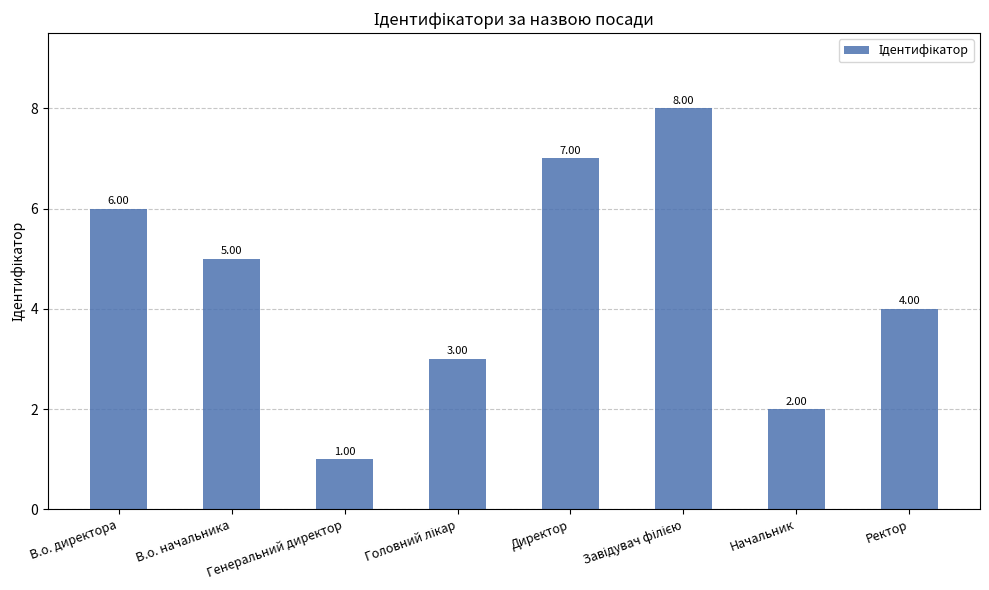

Between Генеральний директор and В.о. начальника, which is larger?

В.о. начальника